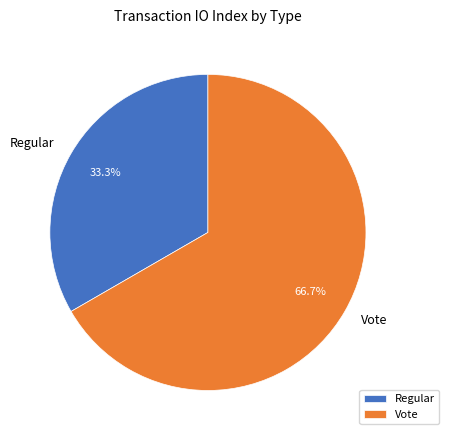

Rank the categories by value from highest to lowest.

Vote, Regular